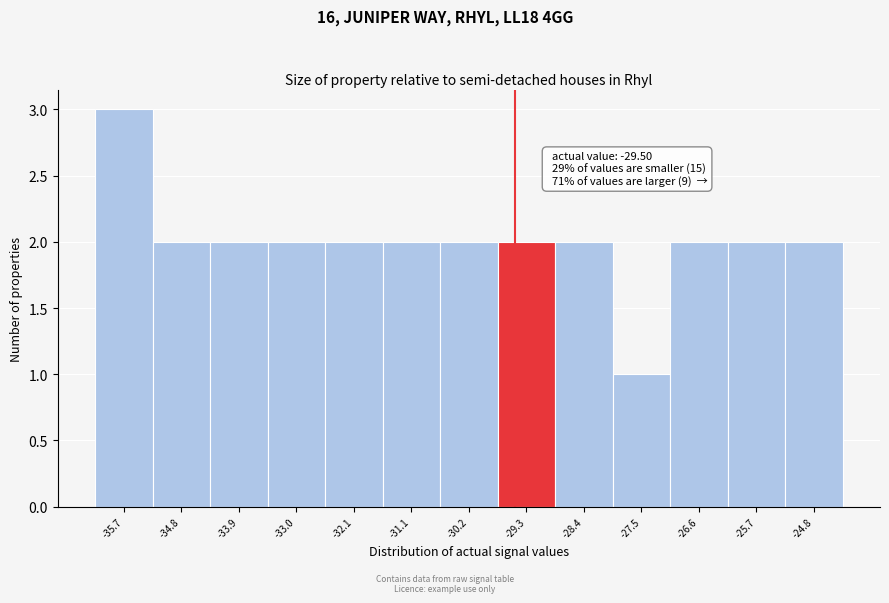

Over which range of the x-axis is the bar tallest?

-36.2 to -35.2